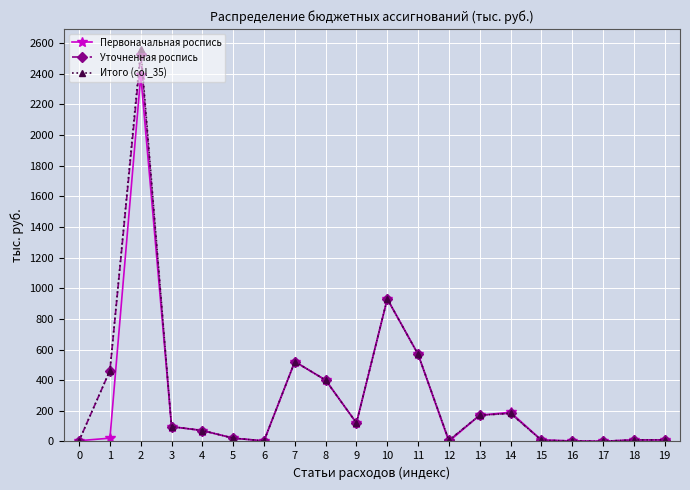

Is the value of Уточненная роспись at 11 greater than the value of Итого (col_35) at 18?

Yes